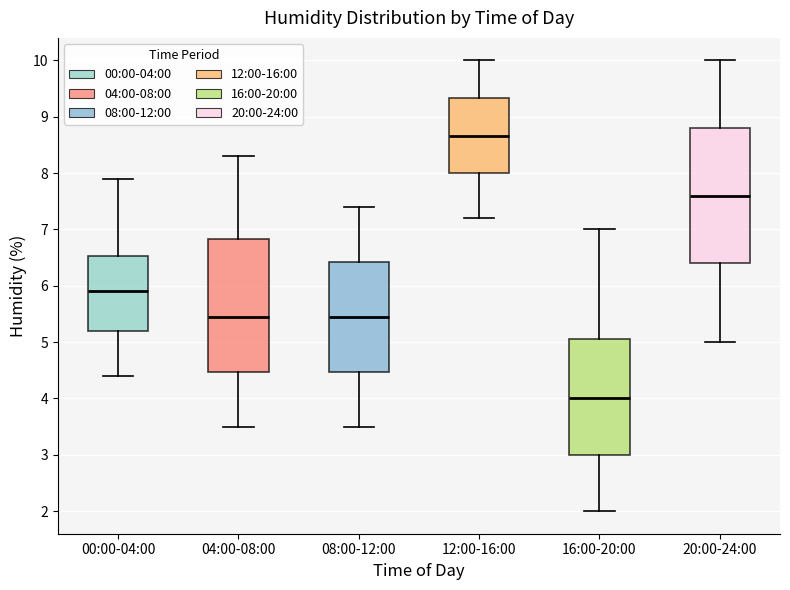

Where is the upper edge of the box for 04:00-08:00 on the y-axis? The values are not printed on the chart, so give them approximately, as read against the axis.

6.8